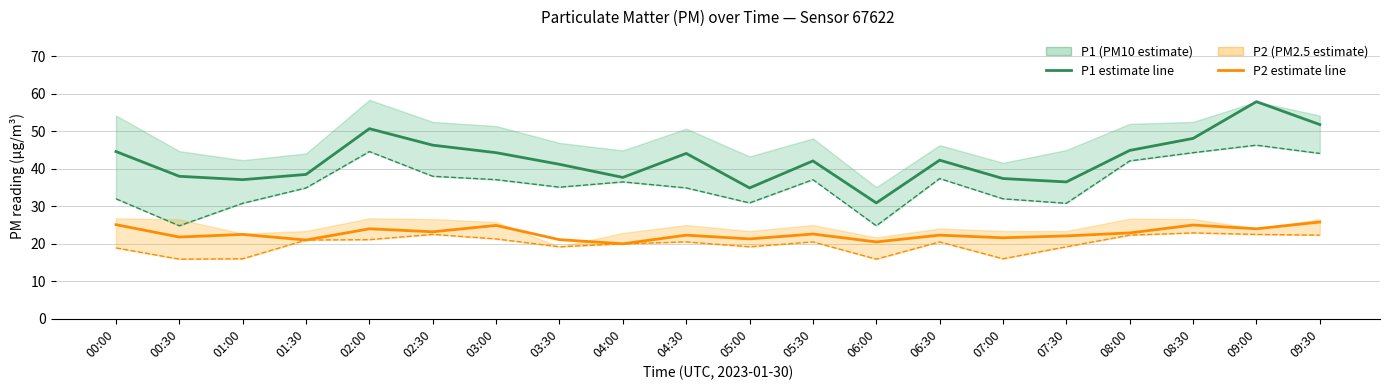

At which category is the sum across all series the highest?

09:00